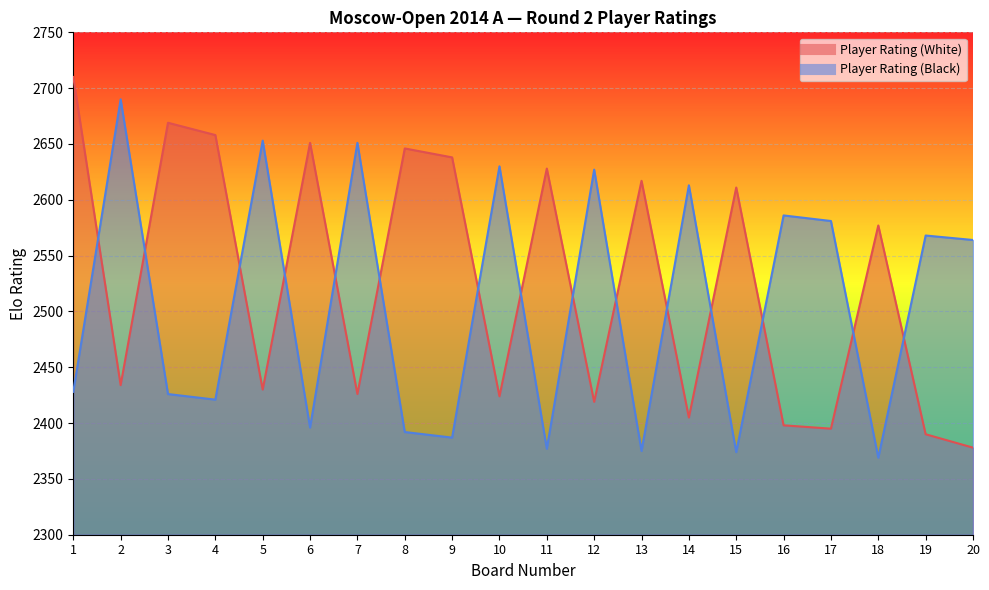

What is the difference between the maximum and minimum values in the Player Rating (Black) series?

321